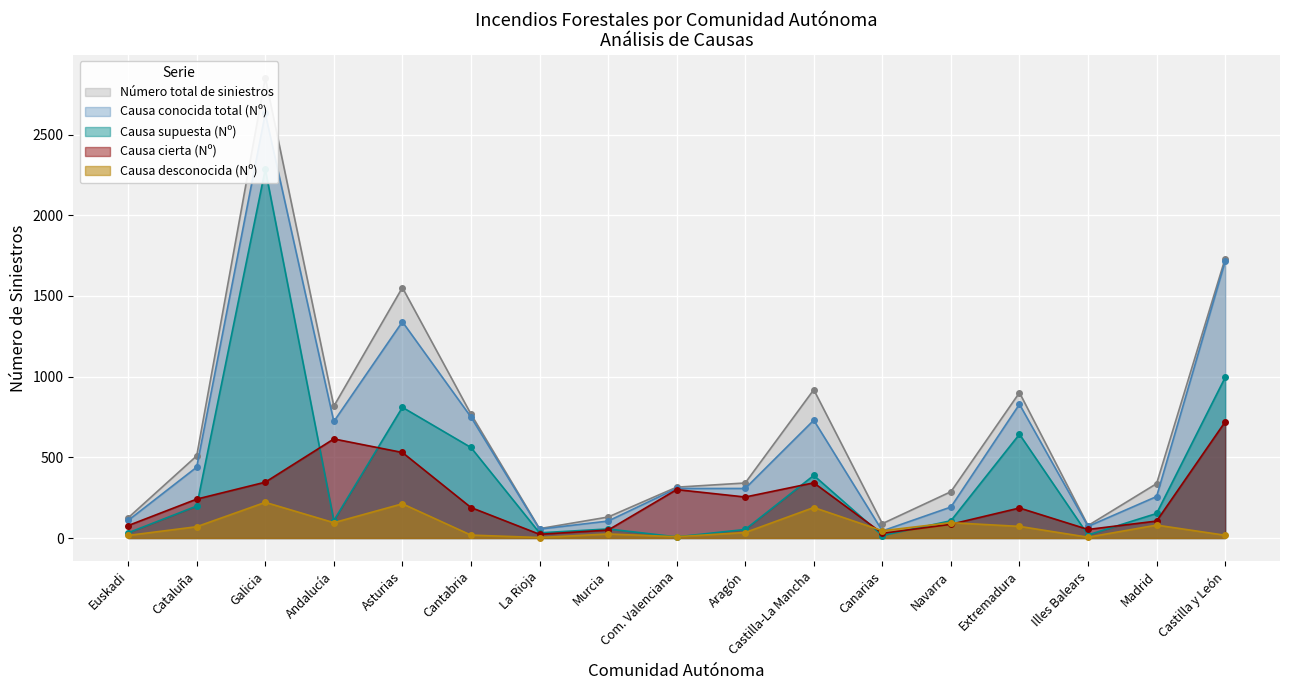

What is the highest value of the Causa desconocida (Nº) series?

221